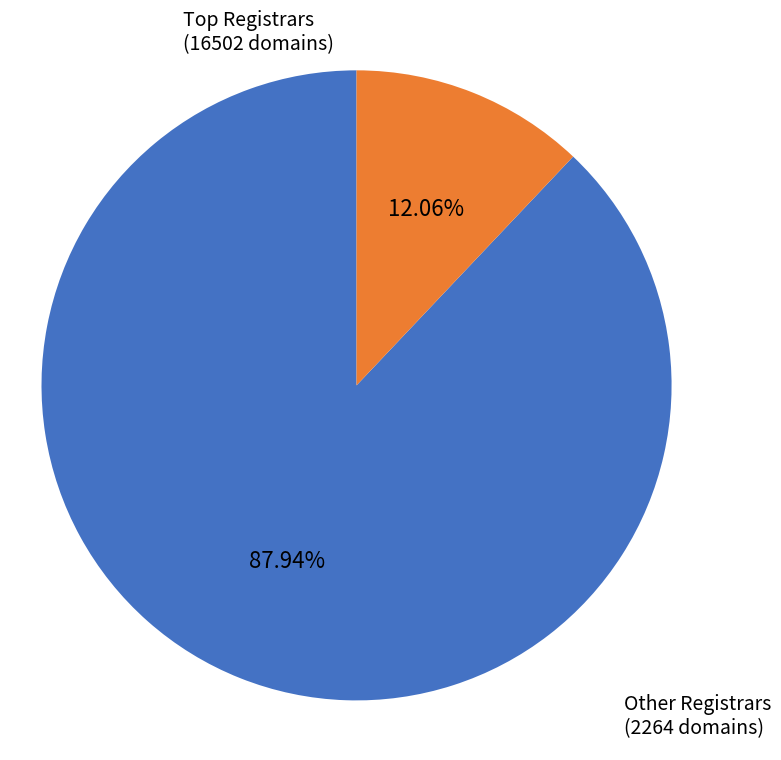

To the nearest percent, what is the difference between the largest and smallest slice percentages?

76%